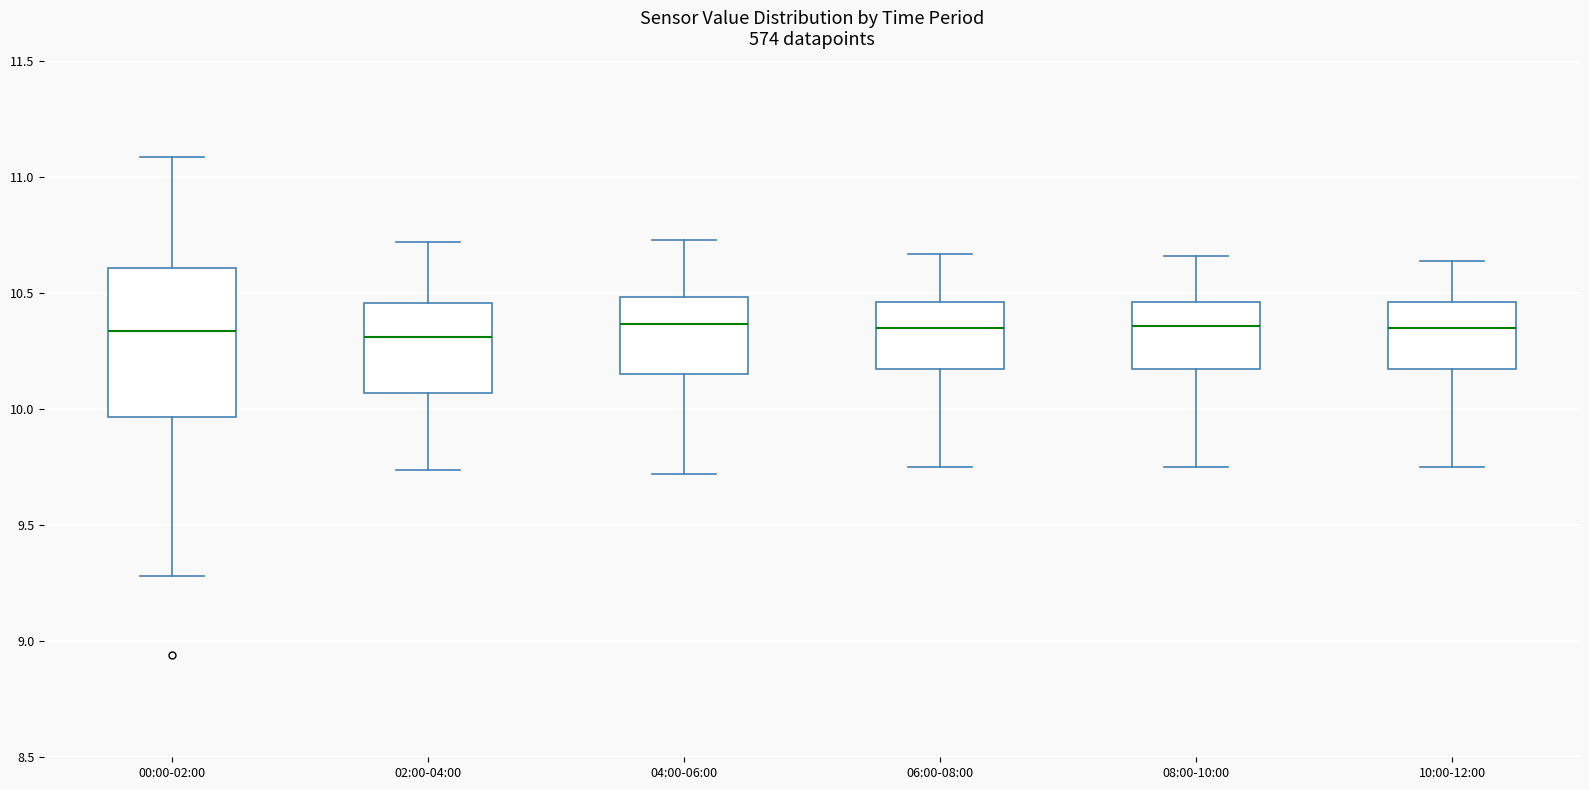

Reading left to right, transcribe this box plot: for each box, give where its median line is, the range the box spans, and where its two whiskers end, as read against the y-axis. The values are not printed on the chart, so give them approximately, as read against the axis.

00:00-02:00: median 10.35, box 9.95 to 10.60, whiskers 9.30 to 11.10
02:00-04:00: median 10.30, box 10.05 to 10.45, whiskers 9.75 to 10.70
04:00-06:00: median 10.35, box 10.15 to 10.50, whiskers 9.70 to 10.75
06:00-08:00: median 10.35, box 10.15 to 10.45, whiskers 9.75 to 10.65
08:00-10:00: median 10.35, box 10.20 to 10.45, whiskers 9.75 to 10.65
10:00-12:00: median 10.35, box 10.20 to 10.45, whiskers 9.75 to 10.65